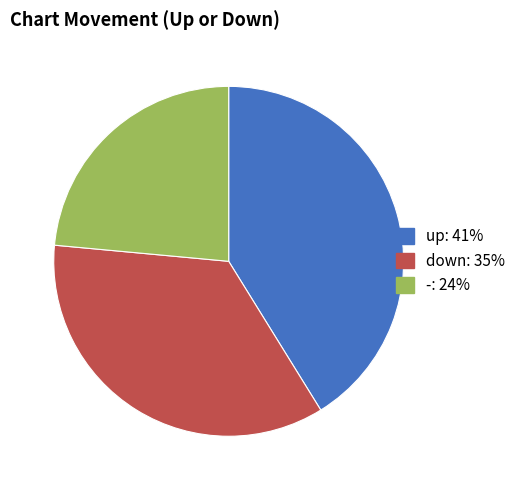

Is down the majority of the pie?

No